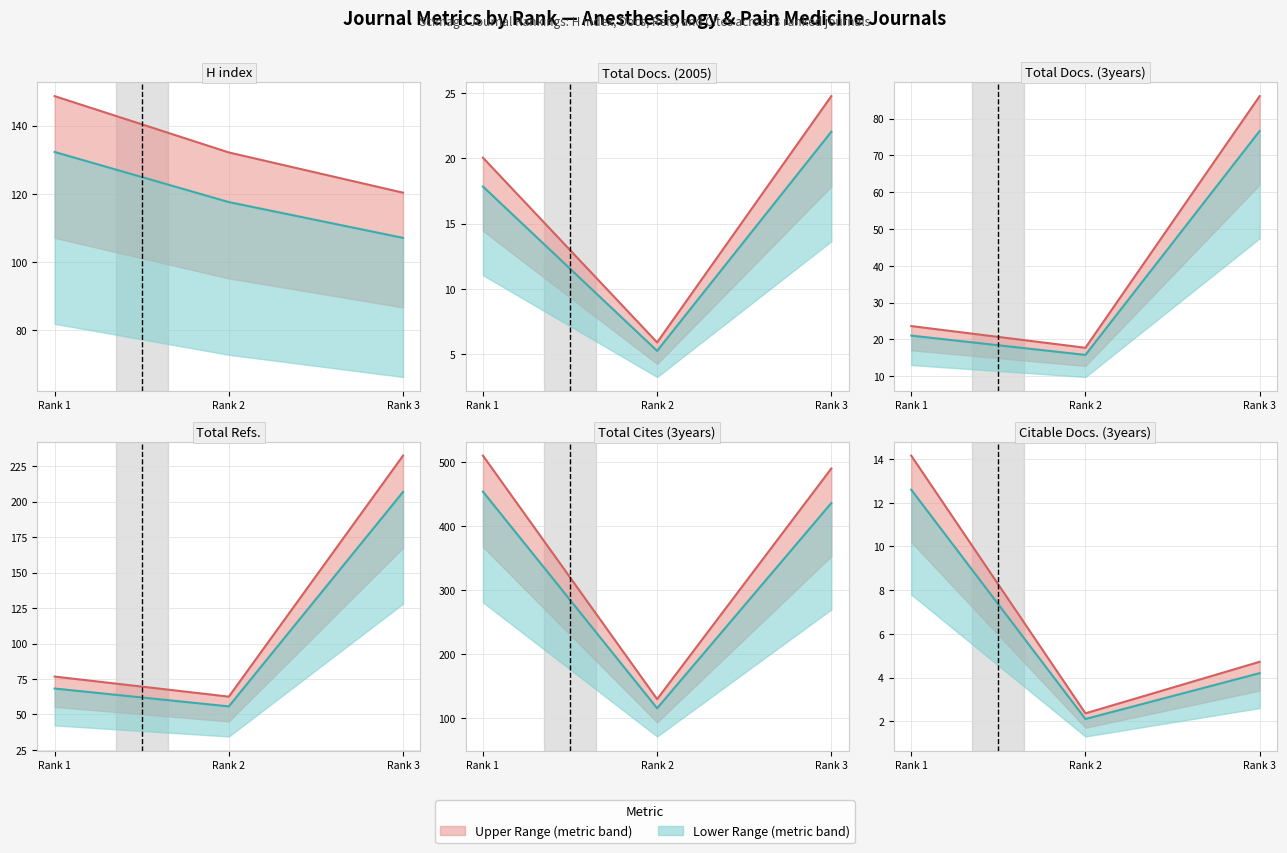

At which category is the sum across all series the highest?

Rank 3